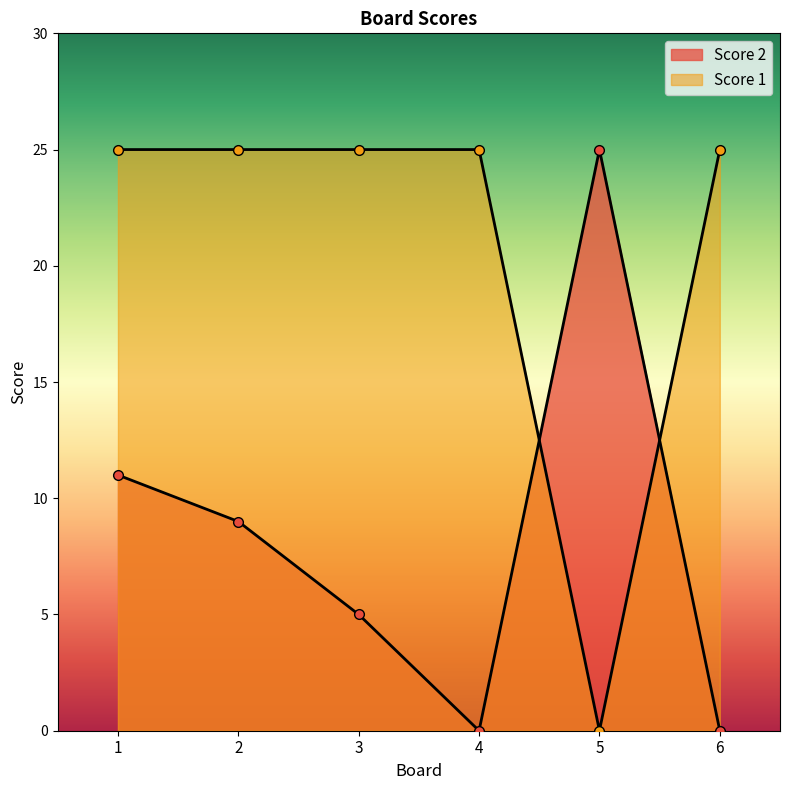

How many lines are shown in the chart?

2